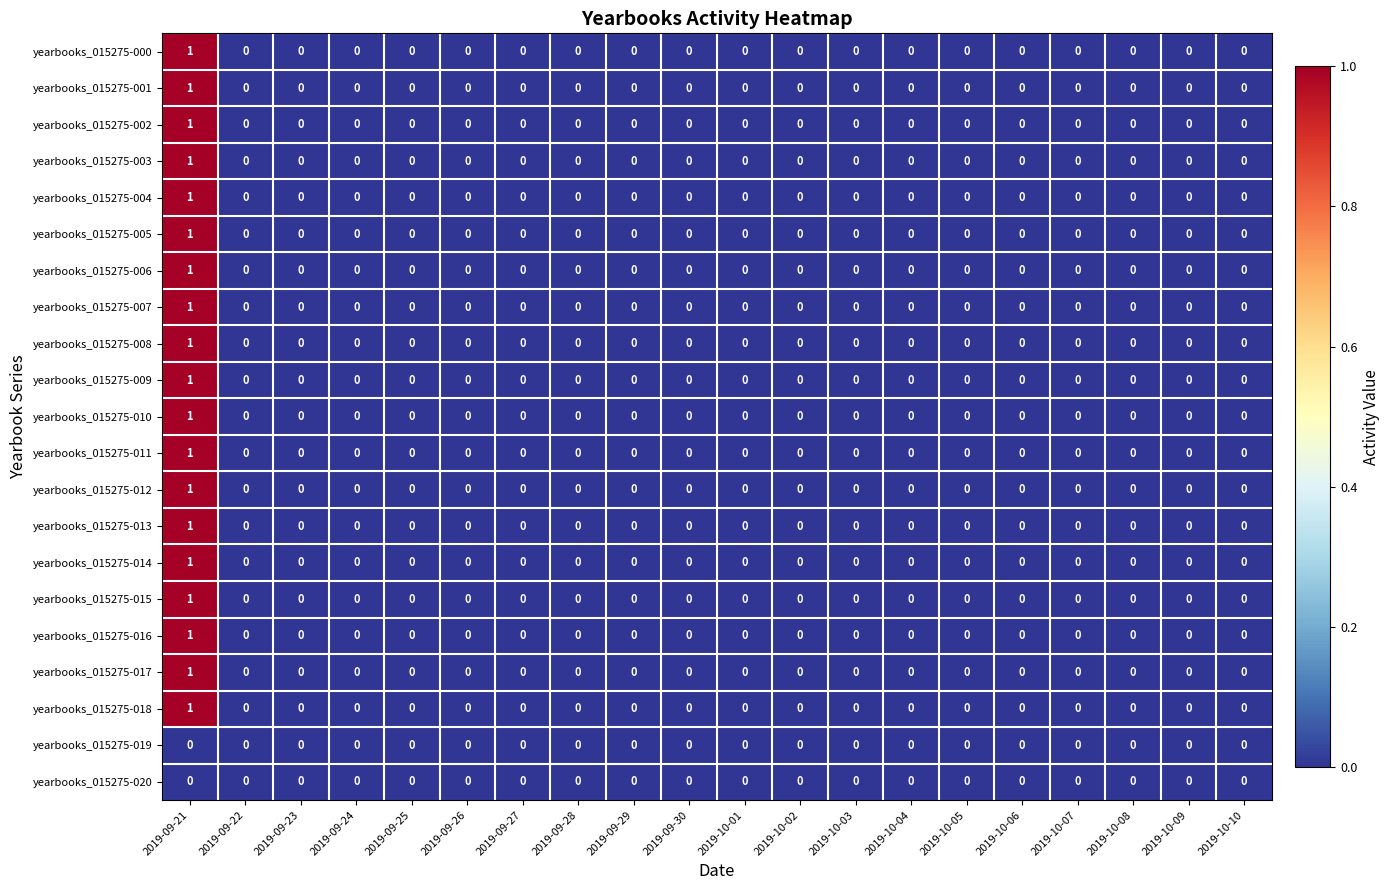

At which category is the sum across all series the highest?

2019-09-21